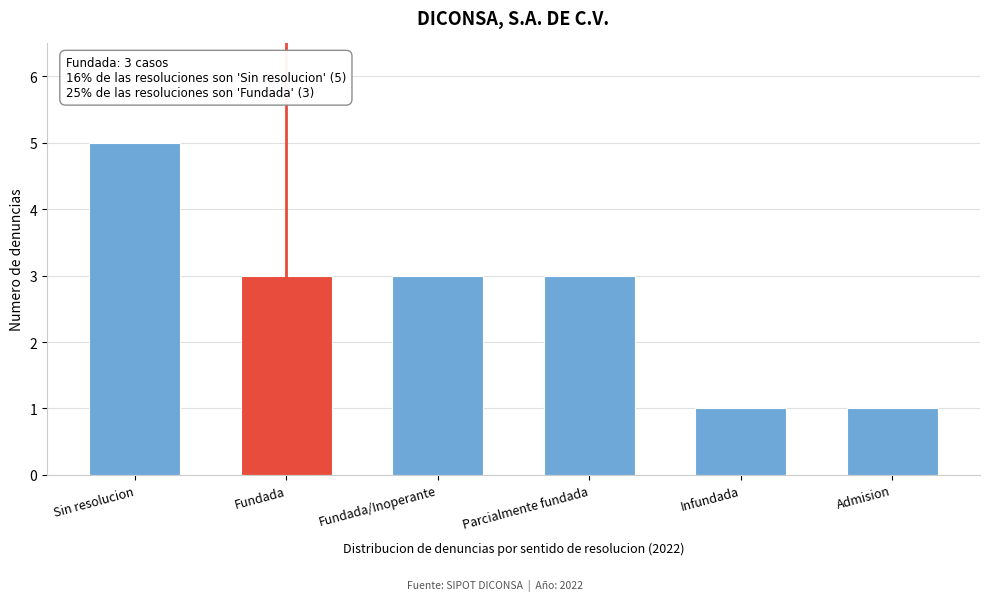

Reading left to right, list all the values displayed in this chart.

5	3	3	3	1	1